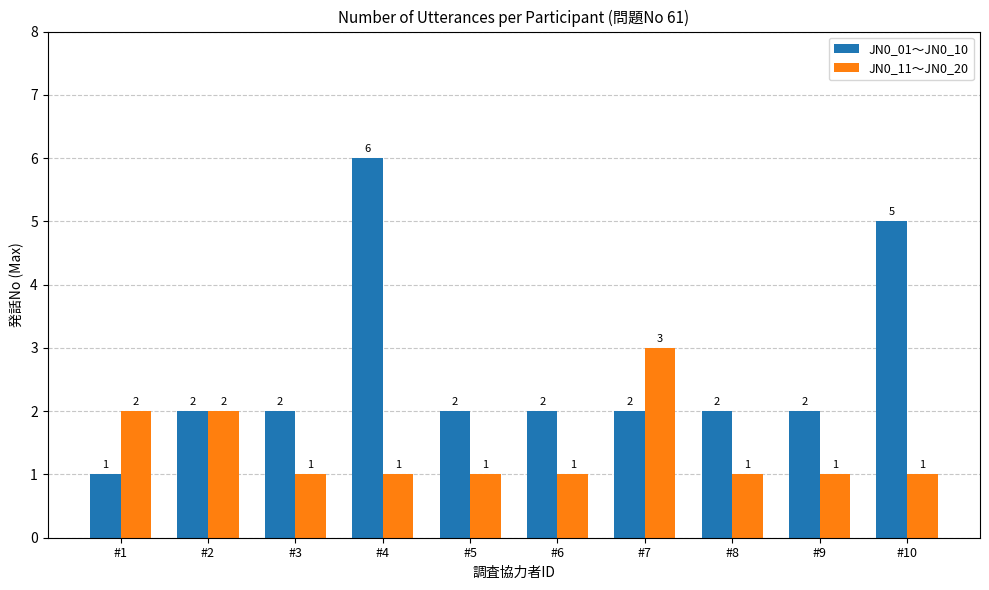

At #8, list the series in order from largest to smallest.

JN0_01〜JN0_10, JN0_11〜JN0_20